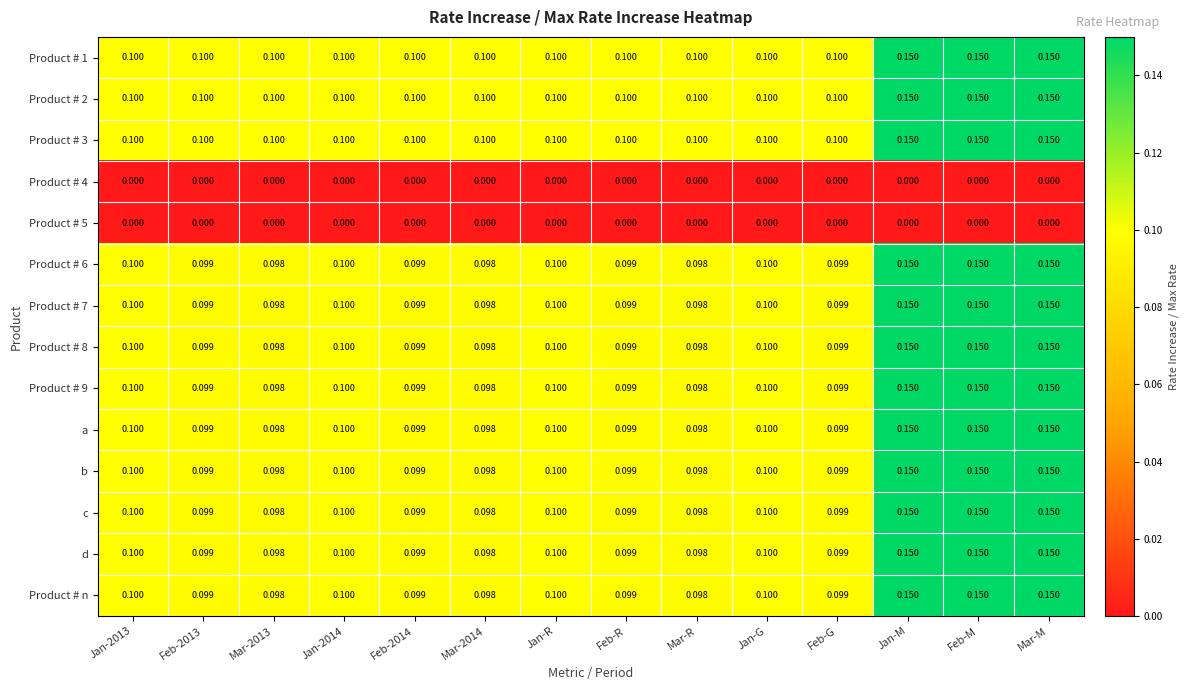

Is the value of Product # 1 at Jan-2014 greater than the value of c at Mar-R?

Yes